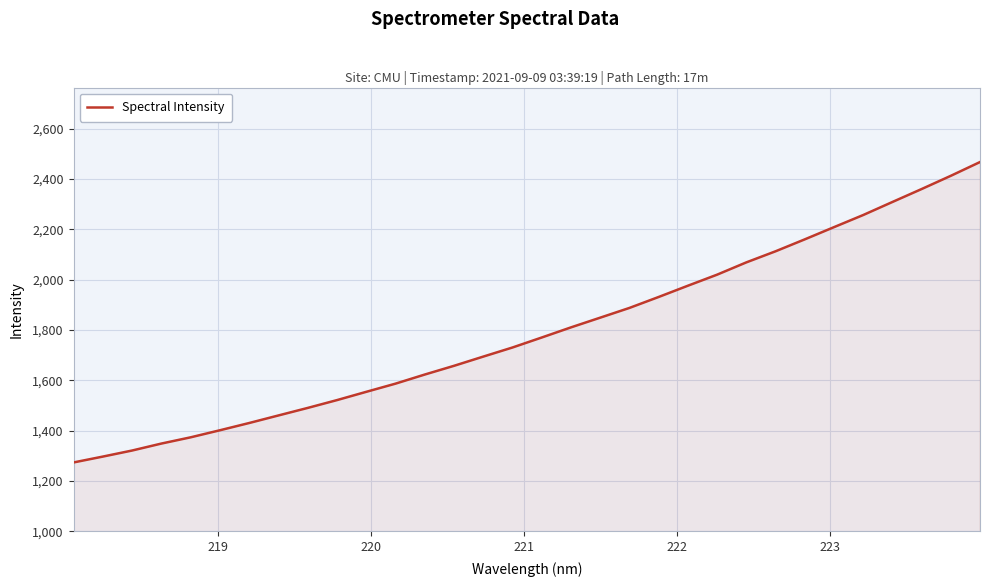

How many categories are shown in the chart?

32